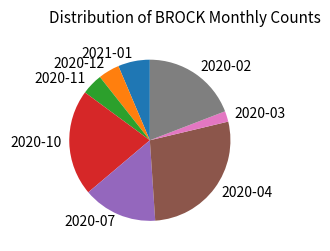

What is the largest slice in the pie chart?

2020-04